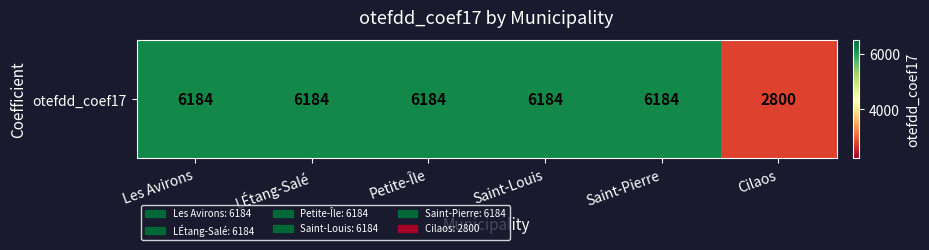

Rank the categories by value from highest to lowest.

Les Avirons, LÉtang-Salé, Petite-Île, Saint-Louis, Saint-Pierre, Cilaos